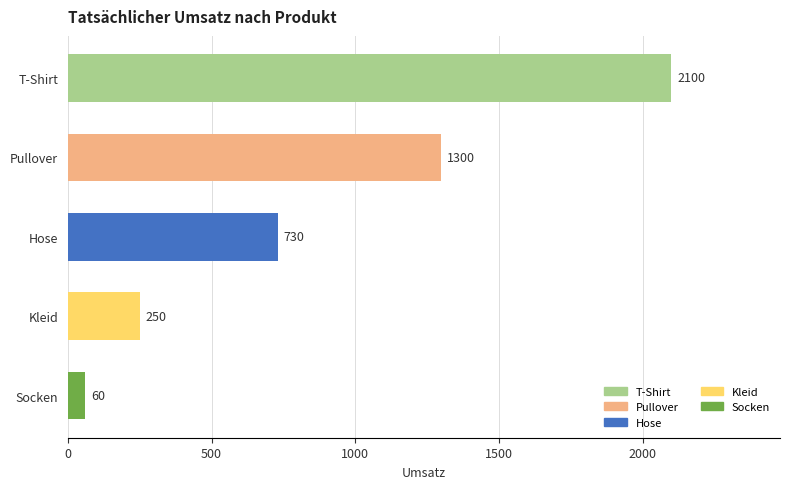

What is the ratio of the value at T-Shirt to the value at Kleid?

8.4